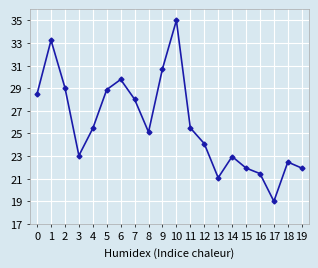

What is the difference between the second highest and minimum values?

14.2